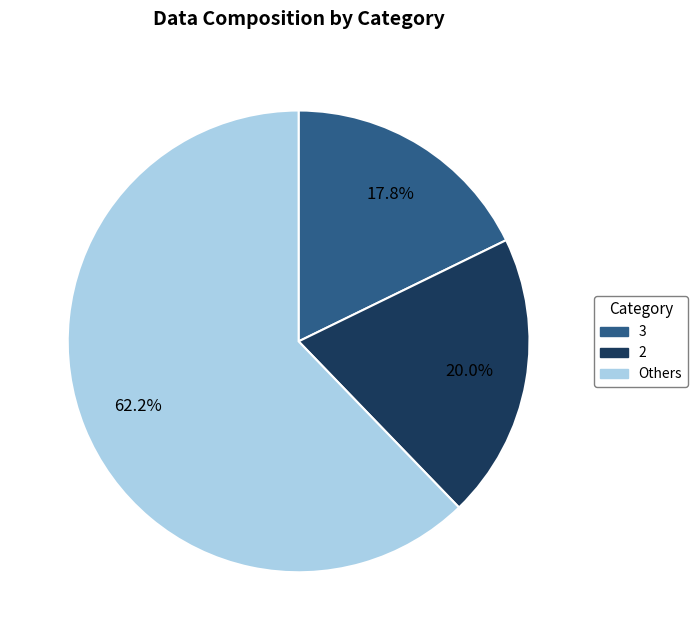

Is there a majority slice in this chart?

Yes